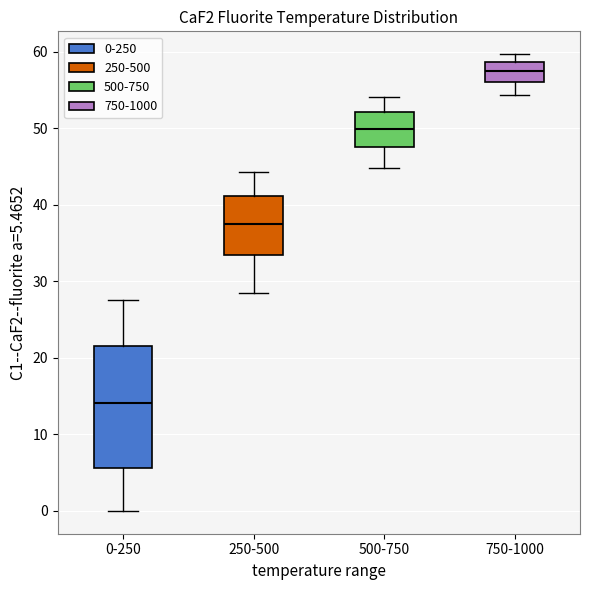

Comparing the boxes themselves (not the whiskers), which one is the tallest?

0-250